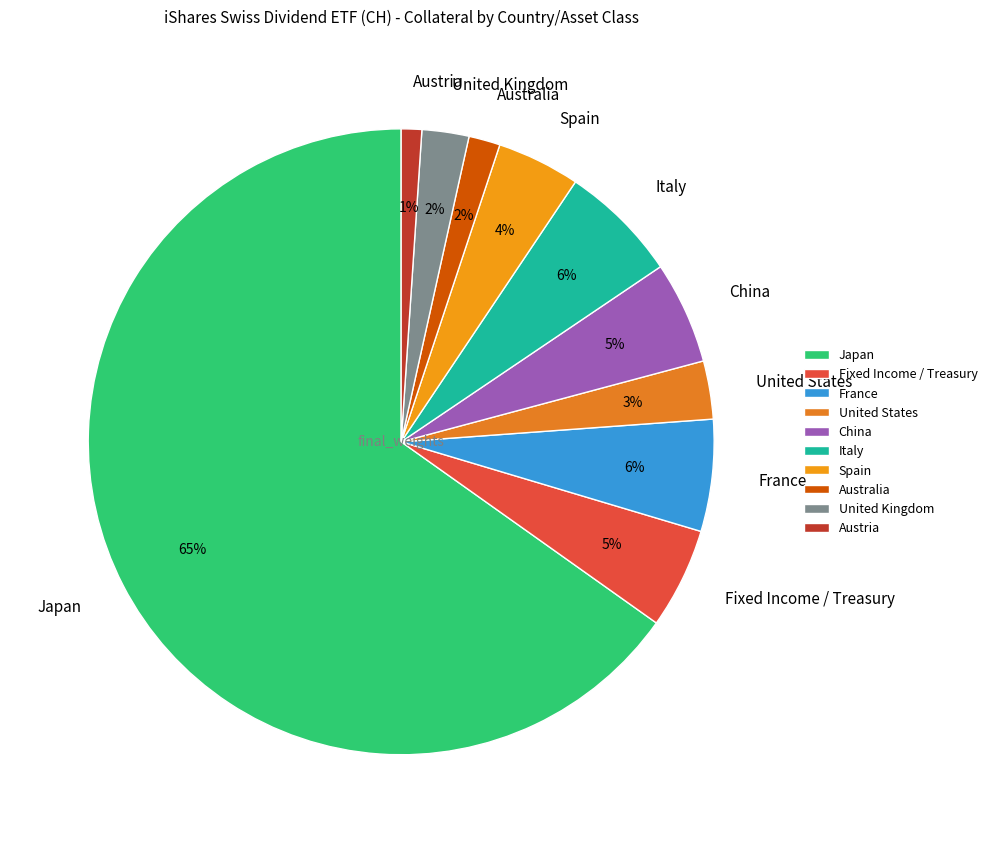

Do Japan and United States together represent more than half of the pie?

Yes